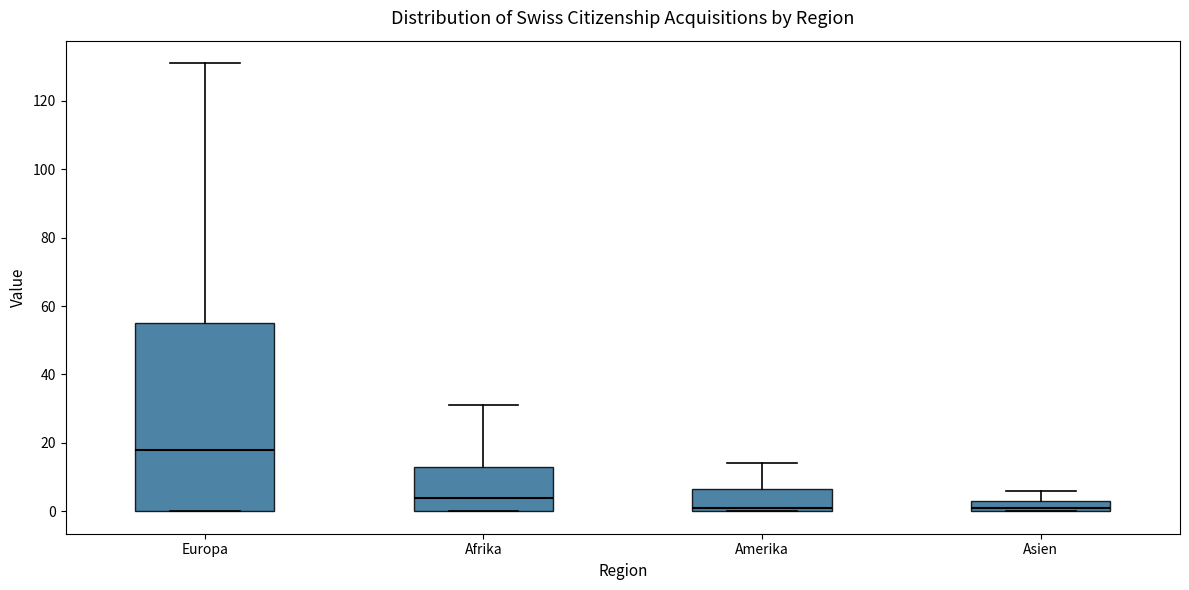

Comparing the boxes themselves (not the whiskers), which one is the tallest?

Europa